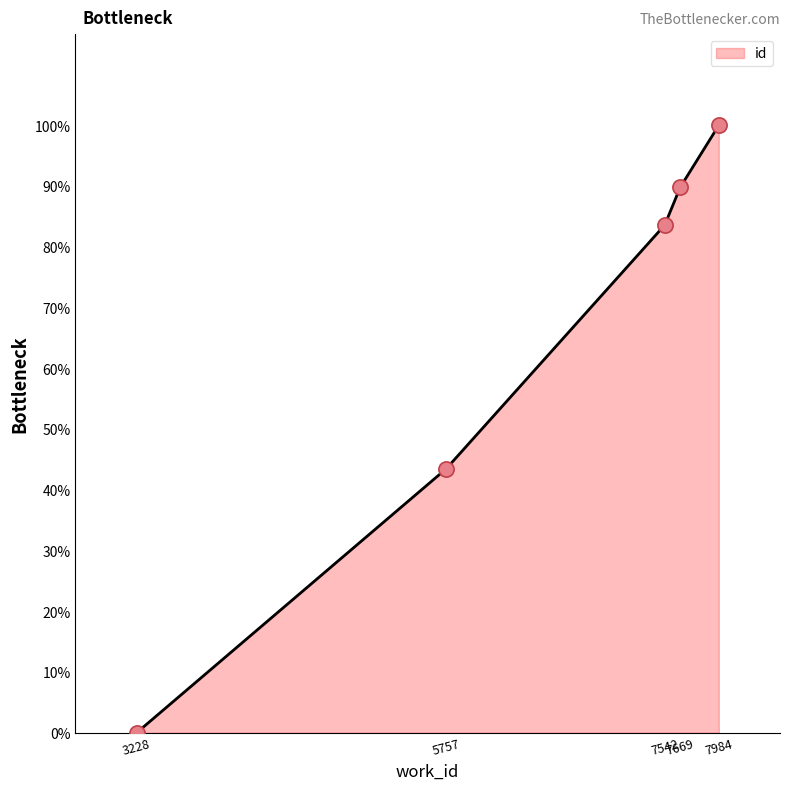

Between 3228 and 7984, which is larger?

7984